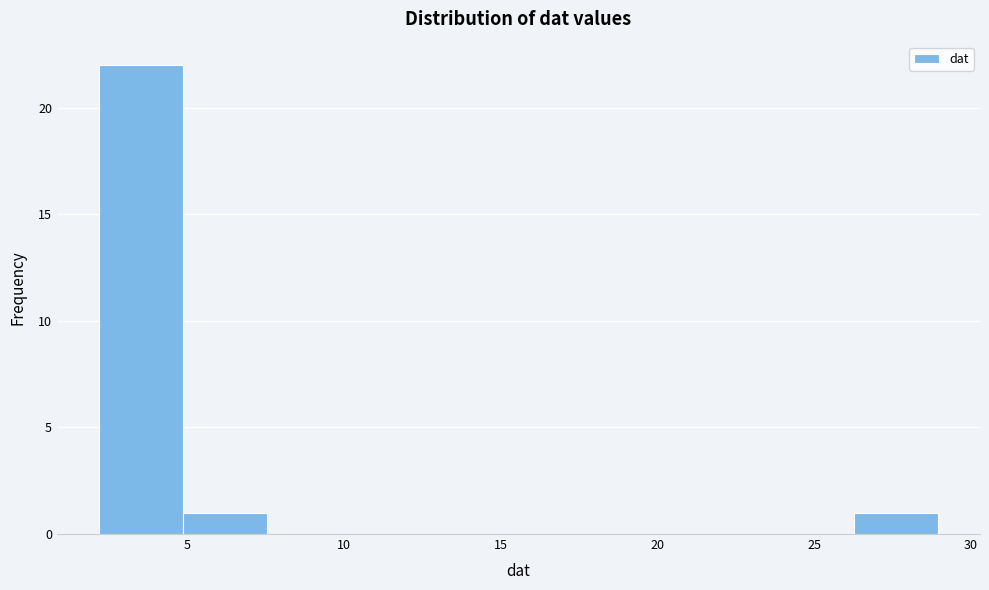

Over which range of the x-axis is the bar tallest?

2.0 to 5.0